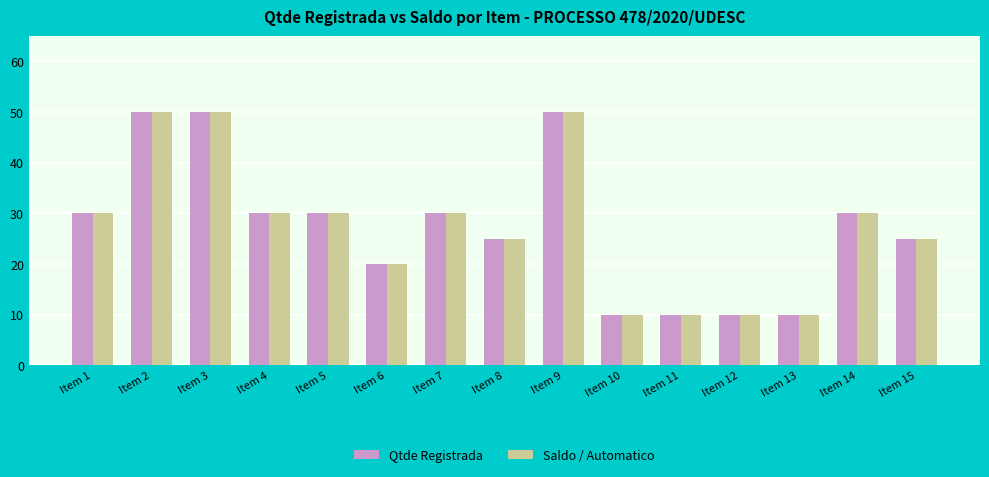

What are all the series names shown in the legend?

Qtde Registrada, Saldo / Automatico